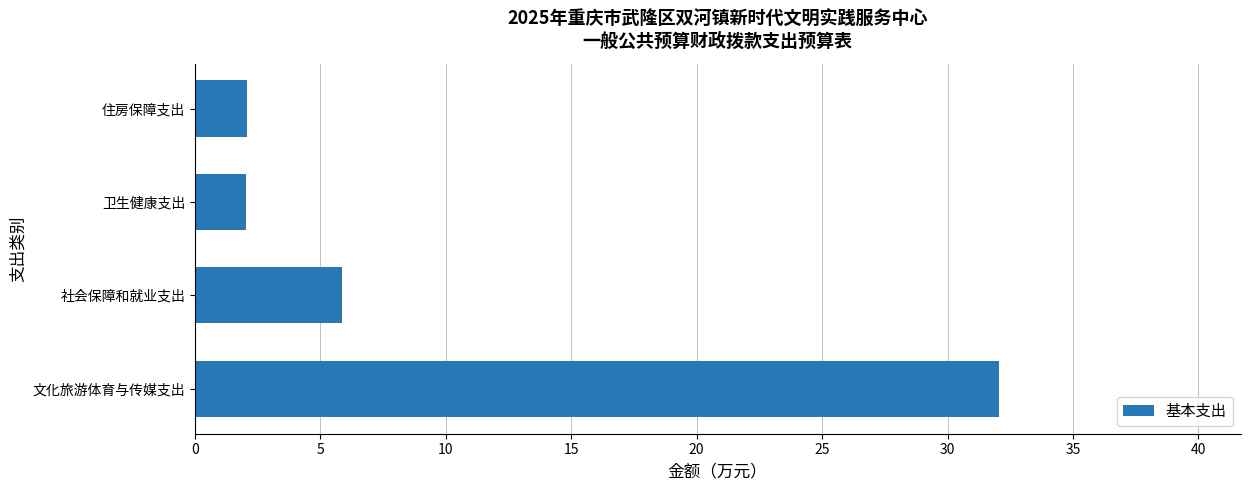

Is it true that the value at 社会保障和就业支出 is 5.9?

True